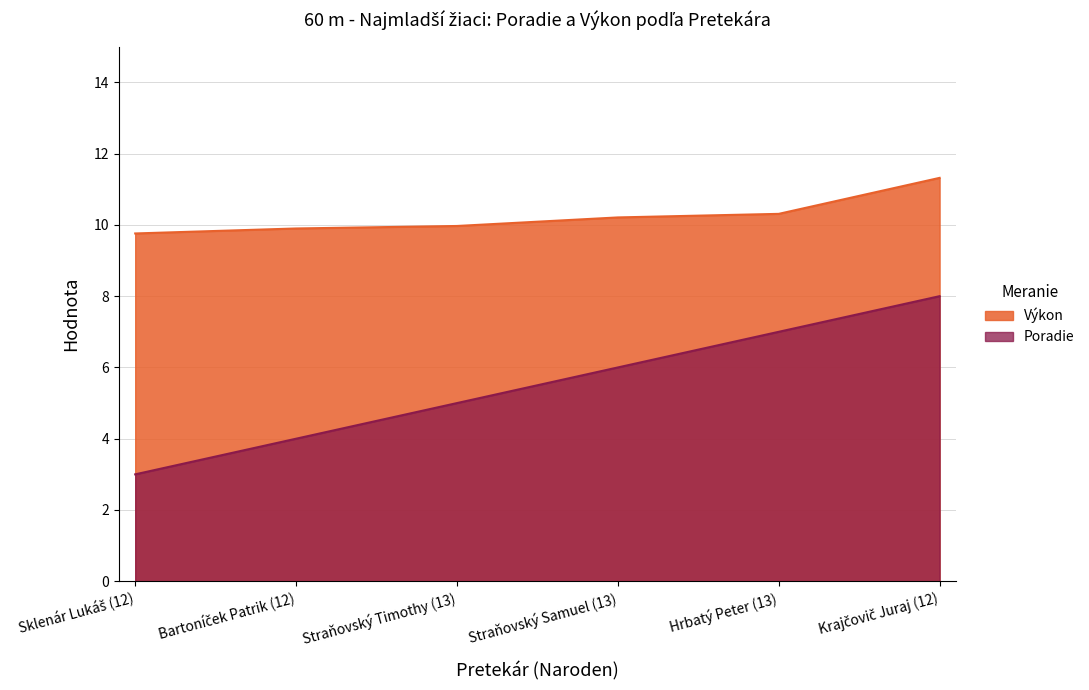

Reading left to right, extract all data points from this chart.

Poradie: Sklenár Lukáš (12)=3.0	Bartoníček Patrik (12)=4.0	Straňovský Timothy (13)=5.0	Straňovský Samuel (13)=6.0	Hrbatý Peter (13)=7.0	Krajčovič Juraj (12)=8.0
Výkon: Sklenár Lukáš (12)=9.8	Bartoníček Patrik (12)=9.9	Straňovský Timothy (13)=10.0	Straňovský Samuel (13)=10.2	Hrbatý Peter (13)=10.3	Krajčovič Juraj (12)=11.3